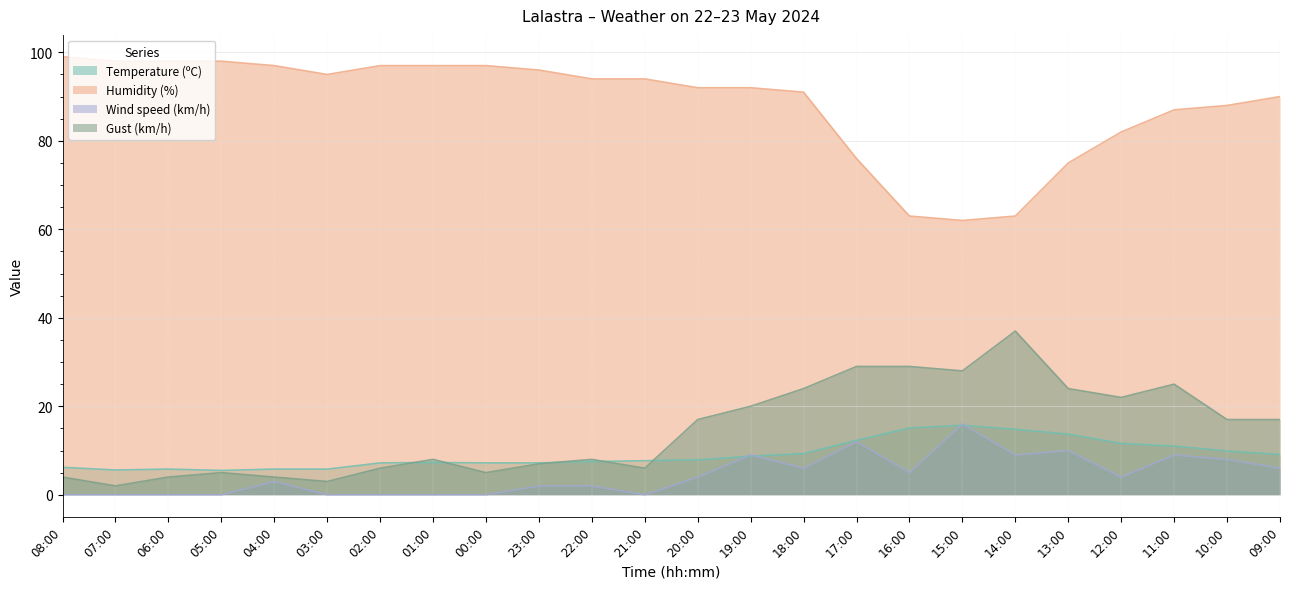

What is the difference between the maximum and minimum values in the Wind speed (km/h) series?

16.0